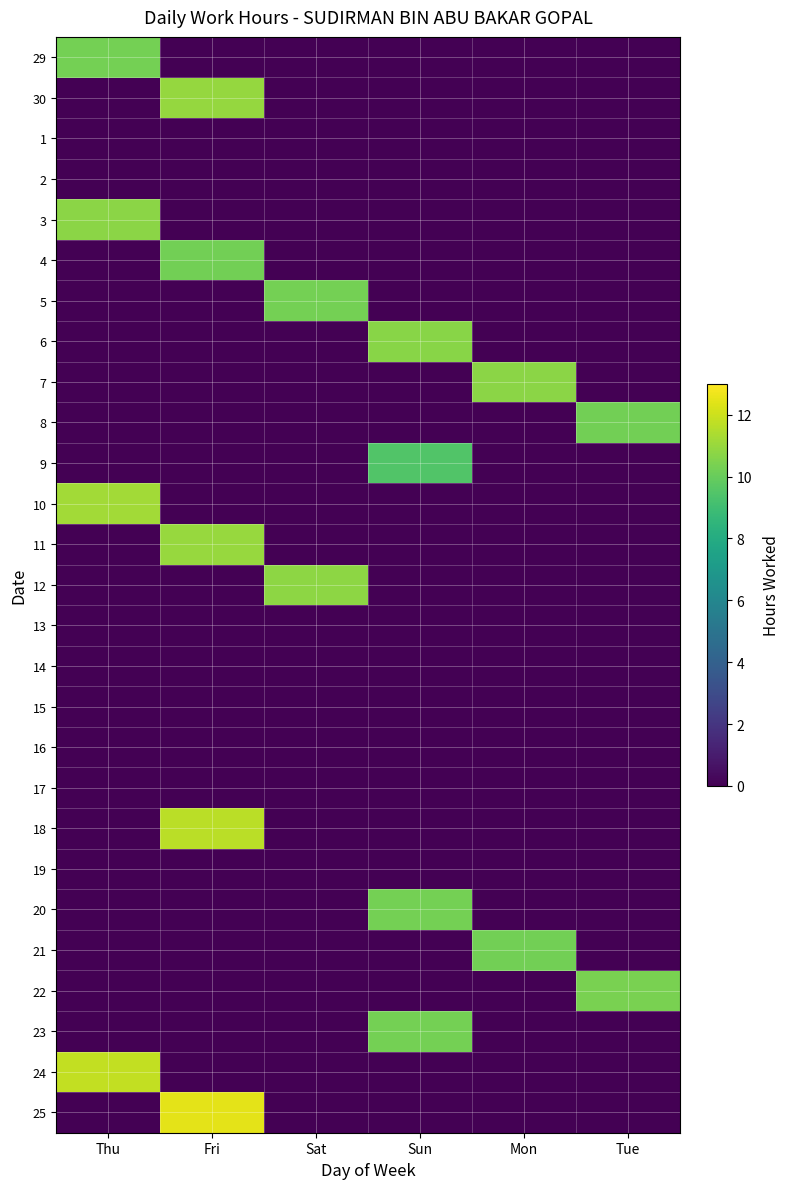

At Mon, list the series in order from largest to smallest.

7, 21, 29, 30, 1, 2, 3, 4, 5, 6, 8, 9, 10, 11, 12, 13, 14, 15, 16, 17, 18, 19, 20, 22, 23, 24, 25